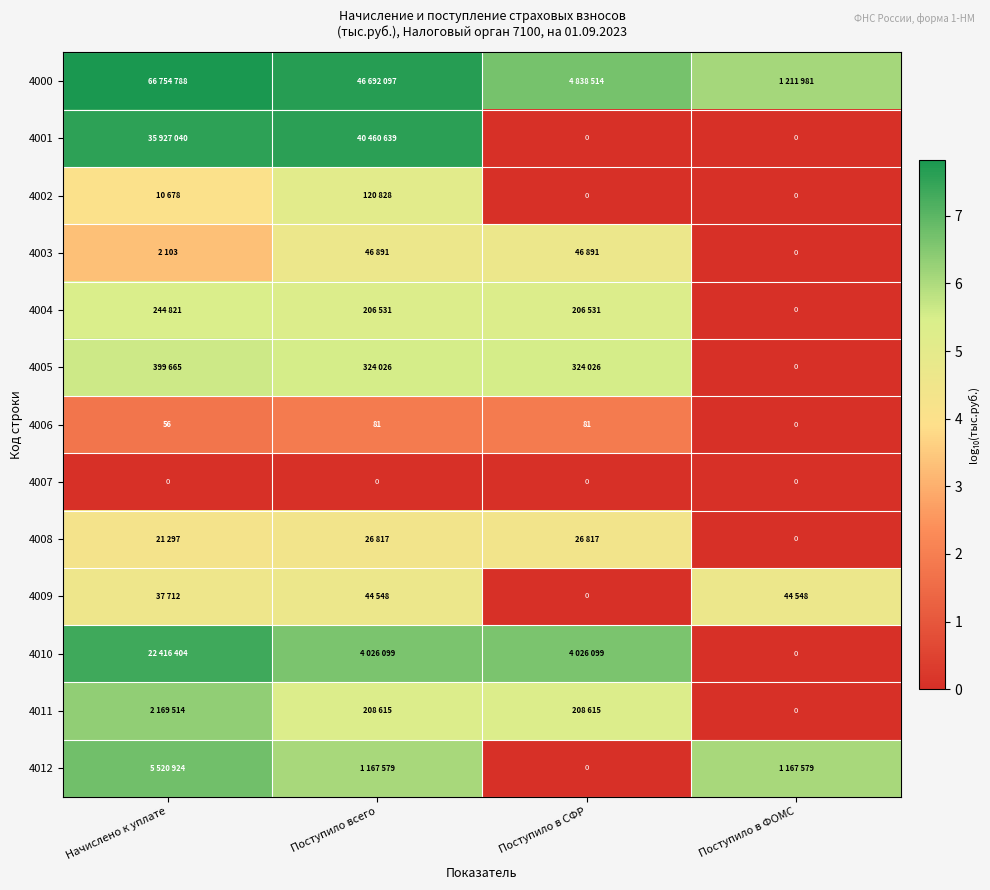

At which label is 4006 closest to 40?

Начислено к уплате